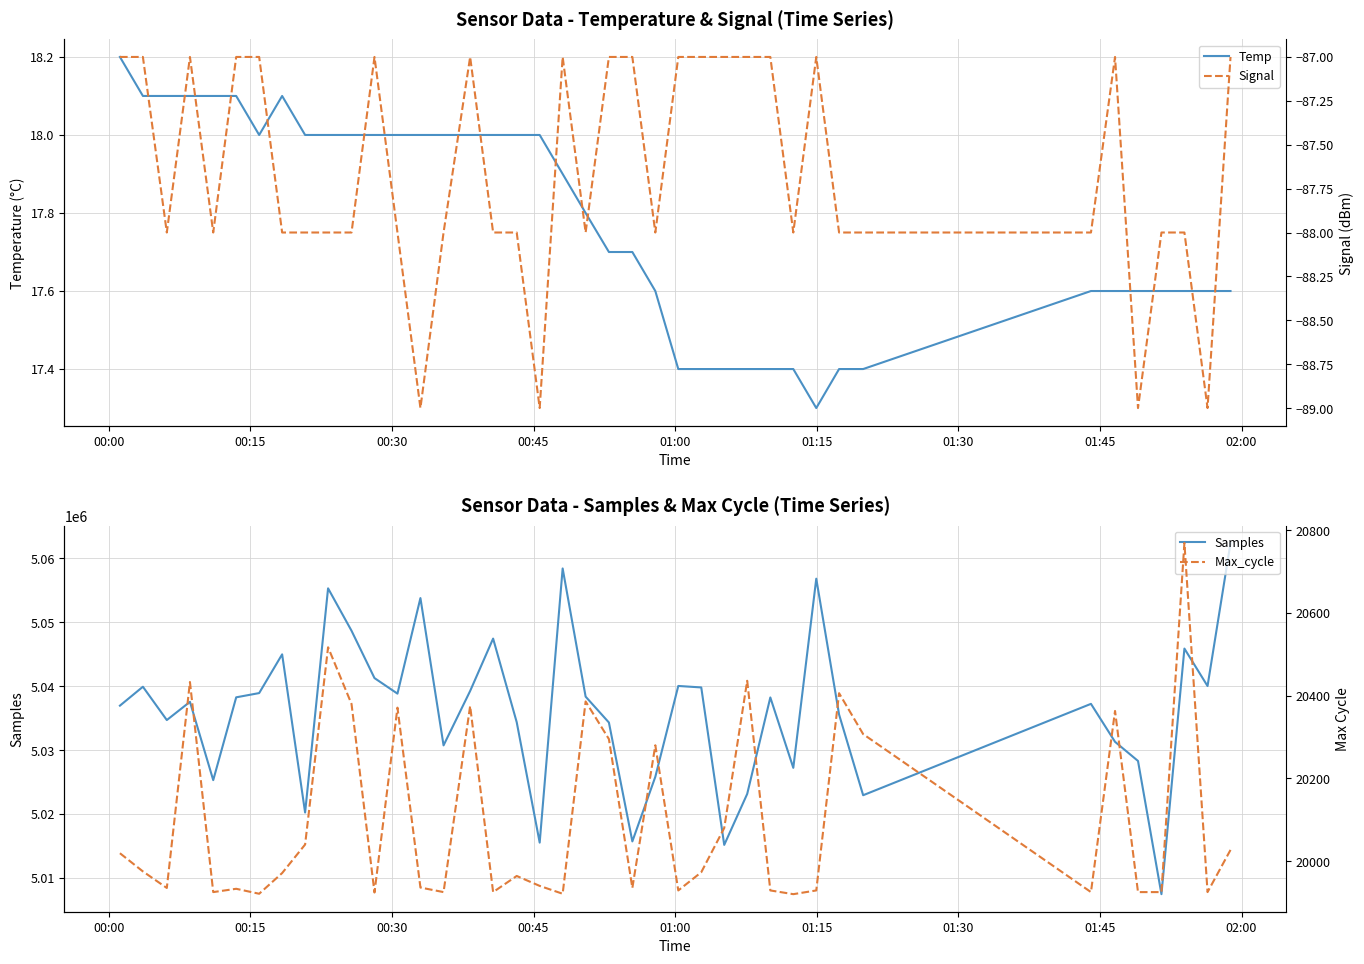

What is the minimum value for Temp?

17.3